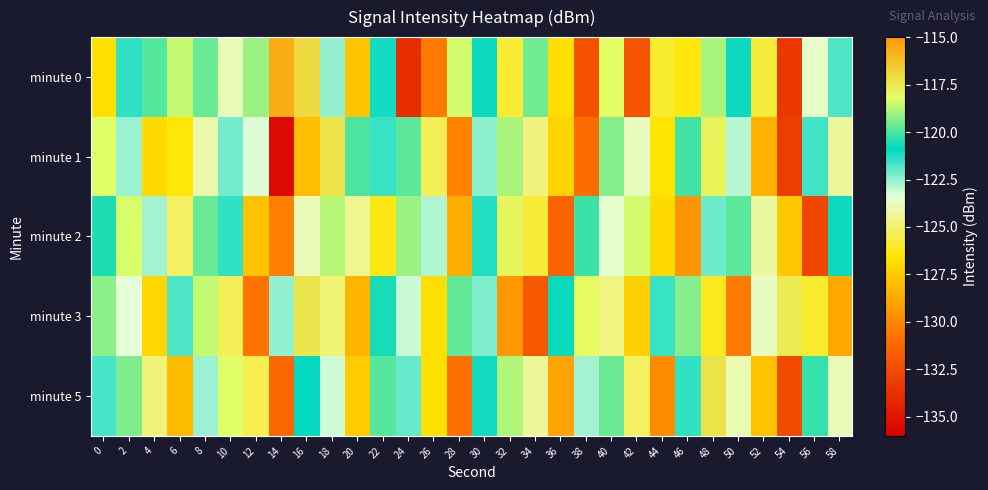

What is the greatest value displayed?

-115.7